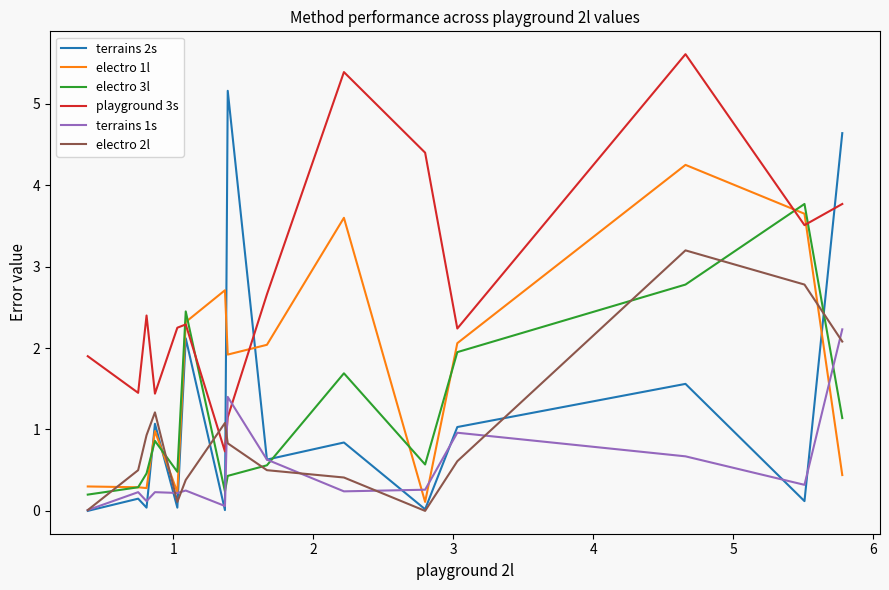

How many intersections are there between playground 3s and electro 3l?

4